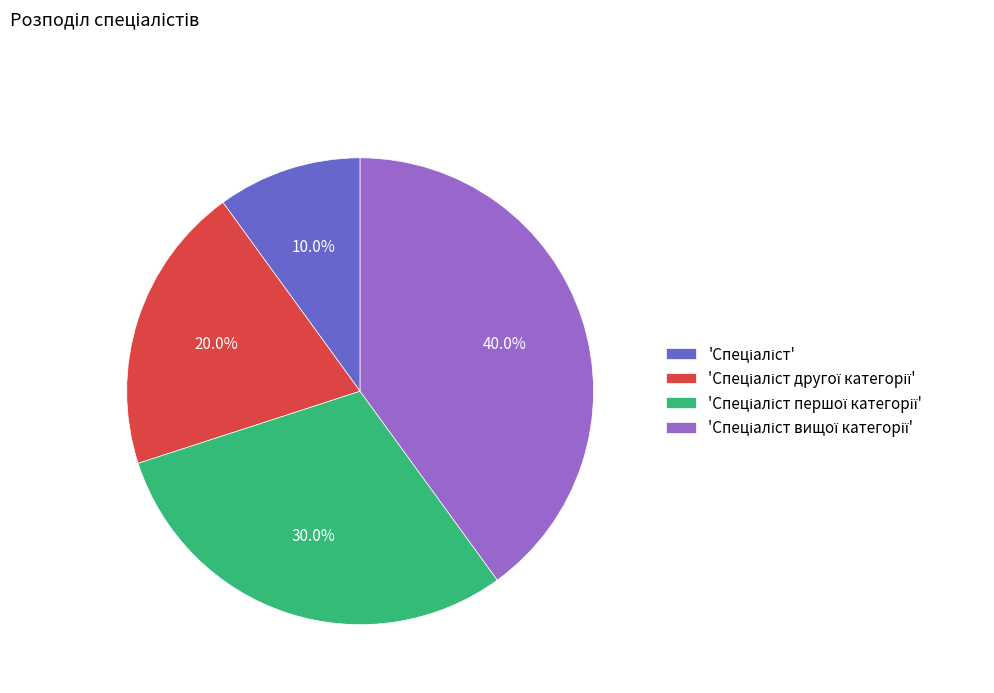

Is there any slice that represents more than half of the pie?

No